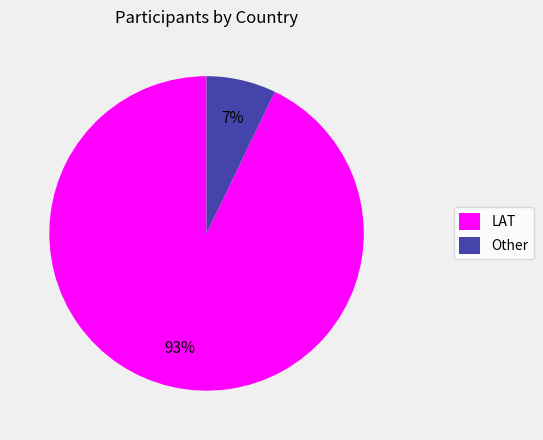

To the nearest percent, what percentage of the pie is LAT?

93%